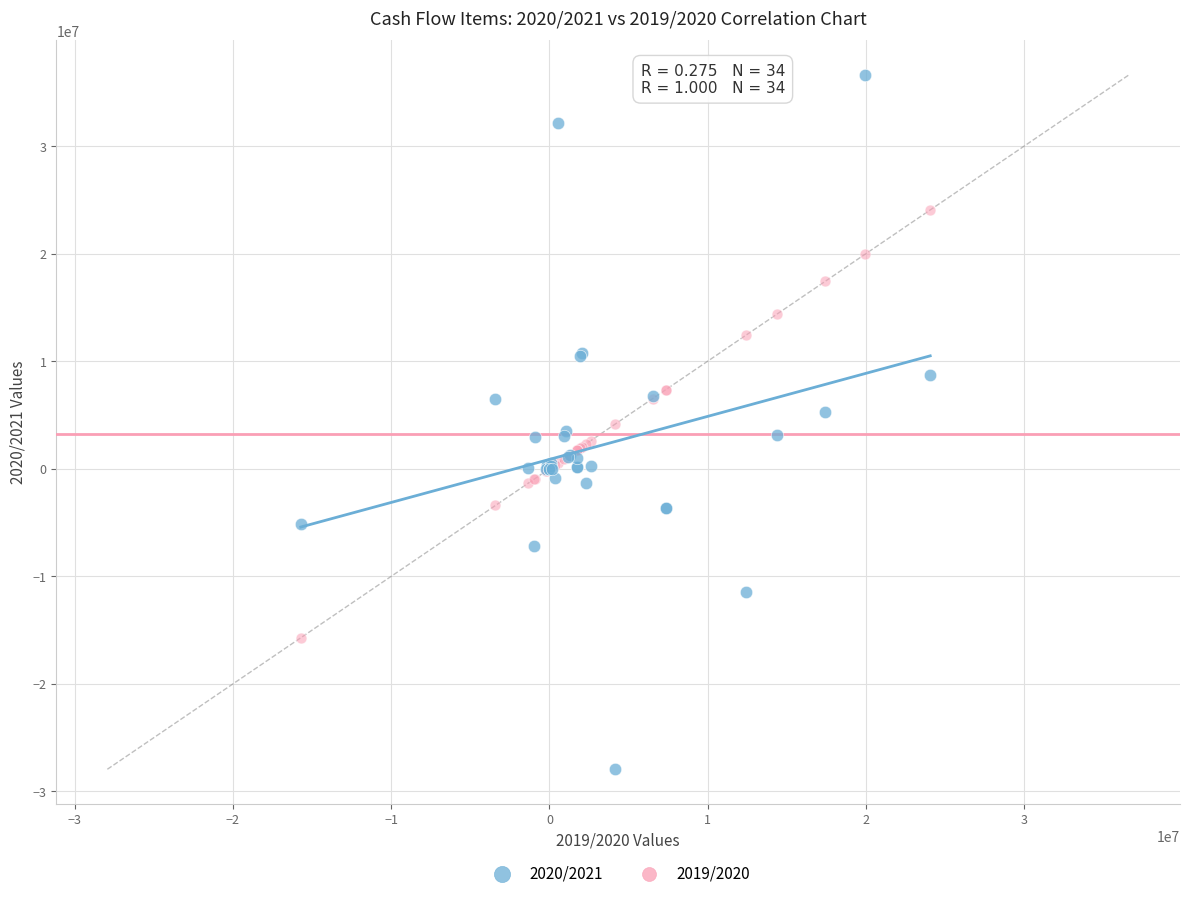

Which series reaches the maximum Y coordinate?

2020/2021